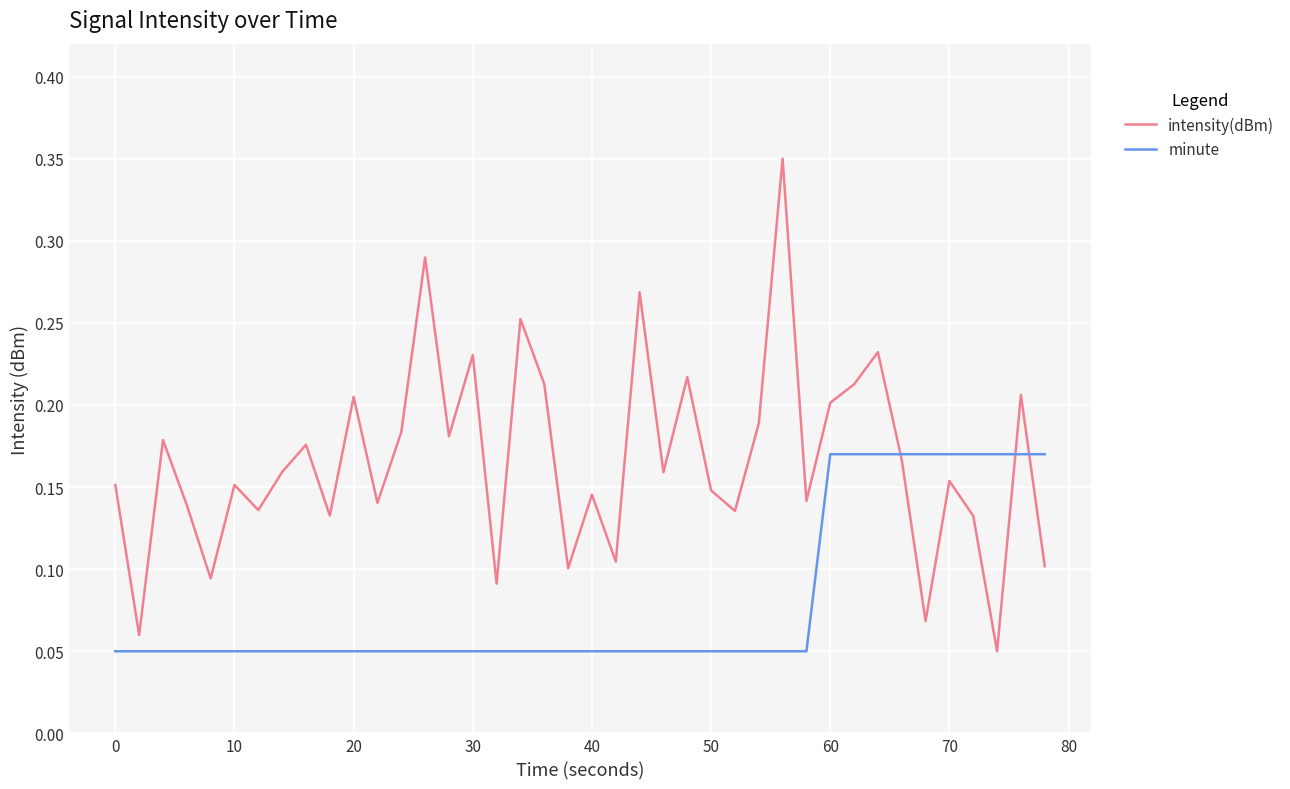

Which series has the largest total across all categories?

intensity(dBm)